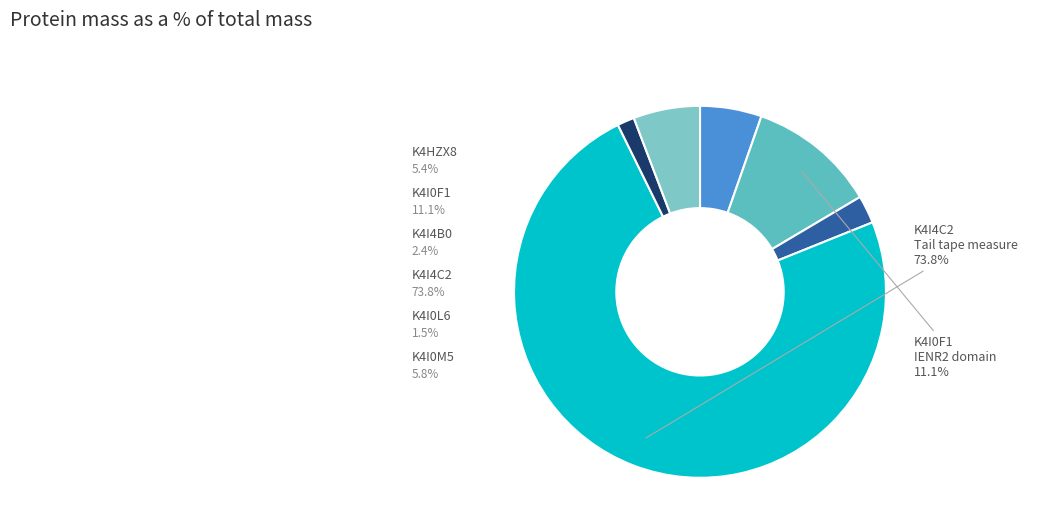

Which slice represents more than half of the pie?

K4I4C2